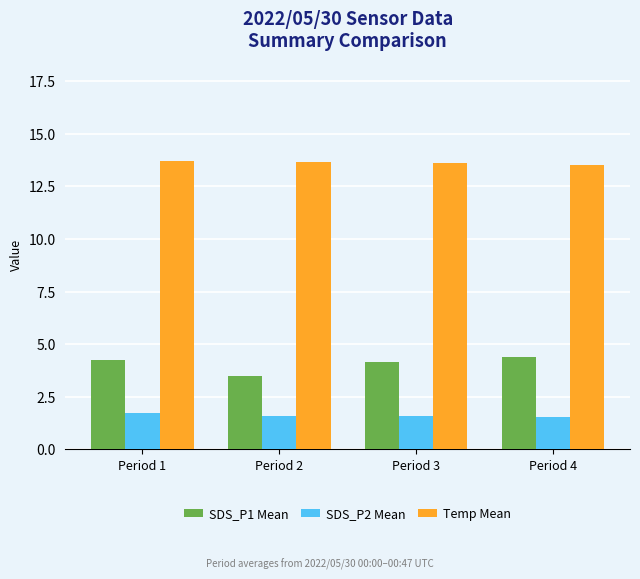

How many distinct data groups are displayed?

3